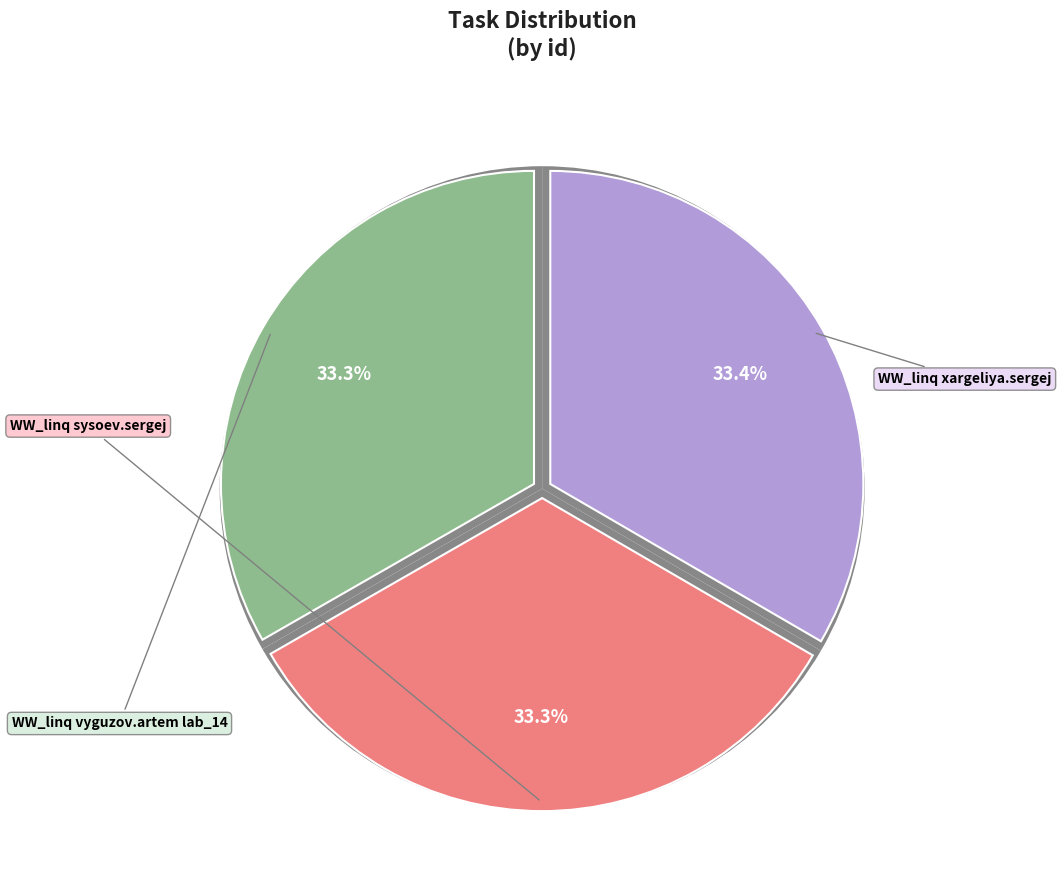

True or false: WW_linq xargeliya.sergej accounts for 33% of the total.

True